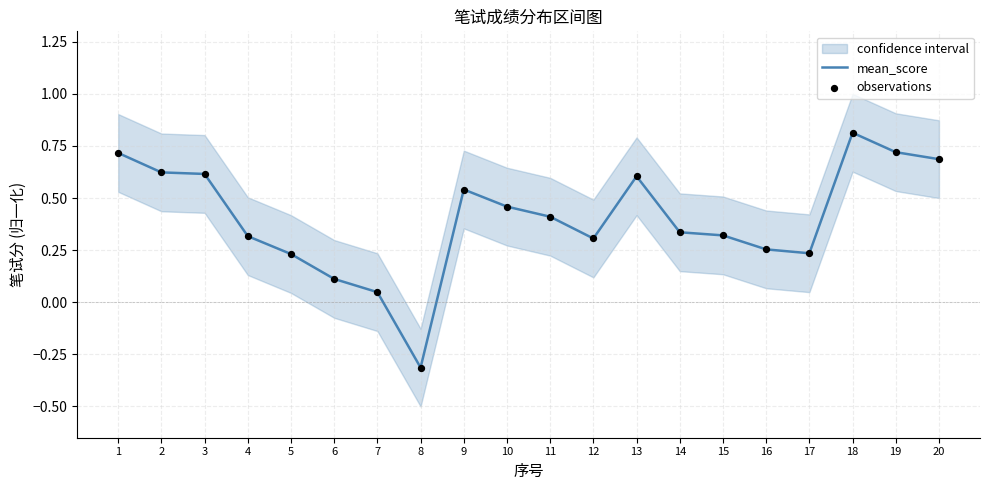

Is it true that mean_score equals 0.5 at 15?

False